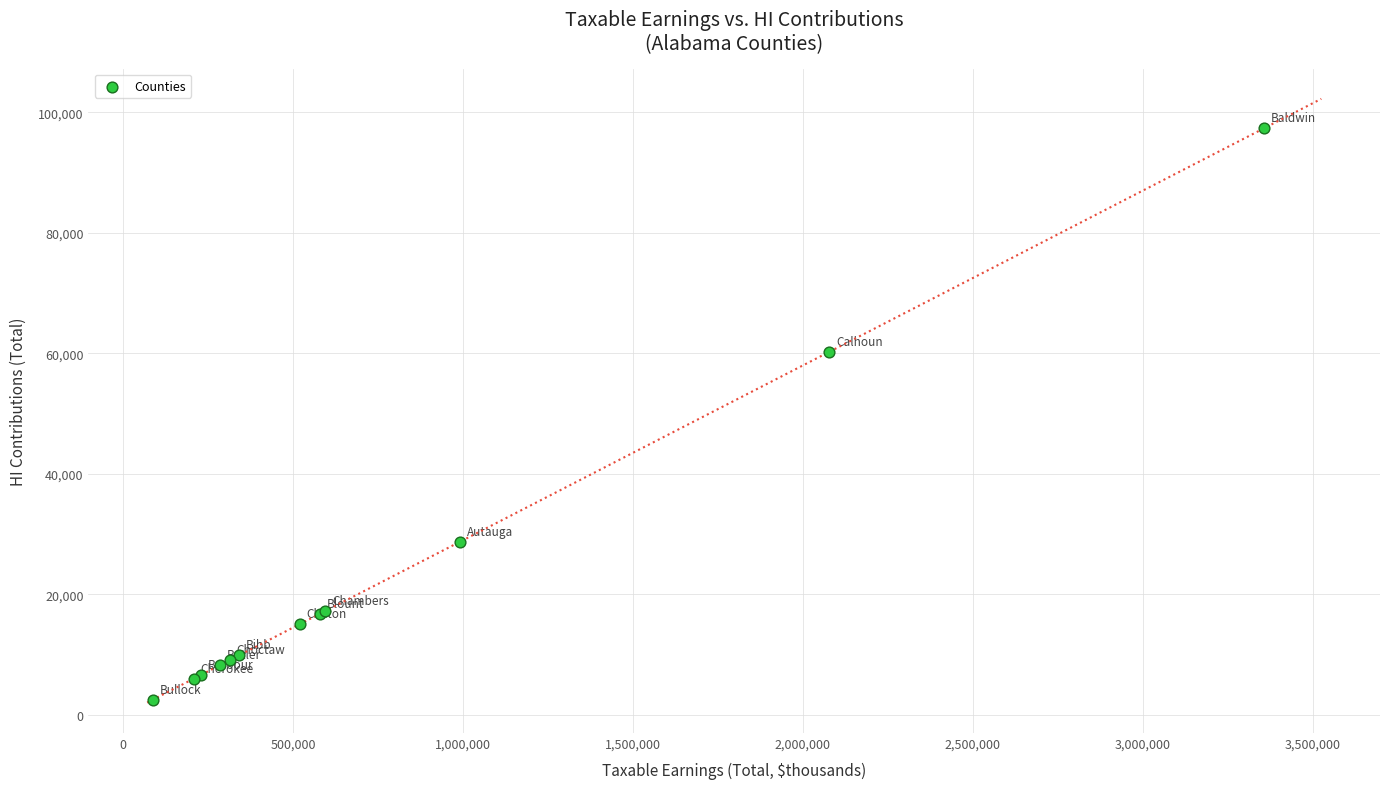

What Y value in the scatter plot is closest to 49970?

60241